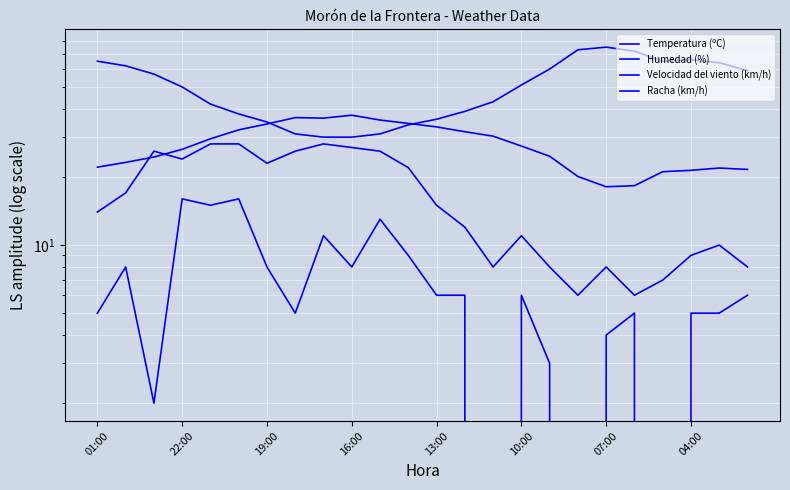

At which label is Velocidad del viento (km/h) closest to 8?

22:00